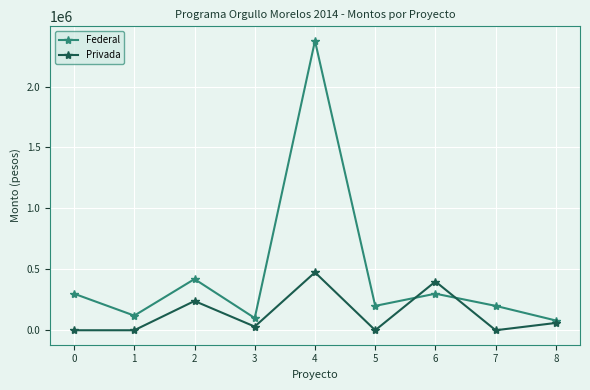

How many lines are shown in the chart?

2